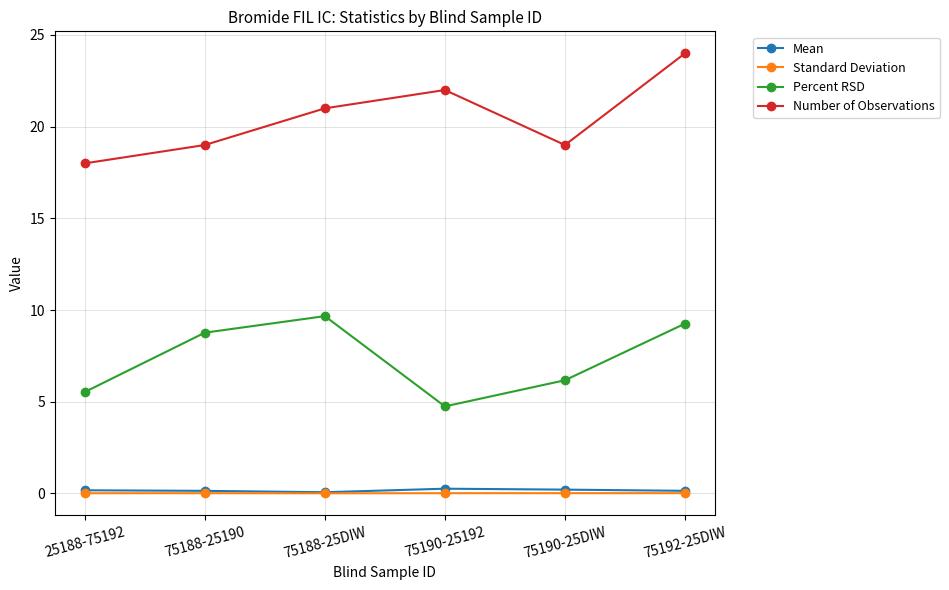

Where is Number of Observations nearest to the value 21?

75188-25DIW